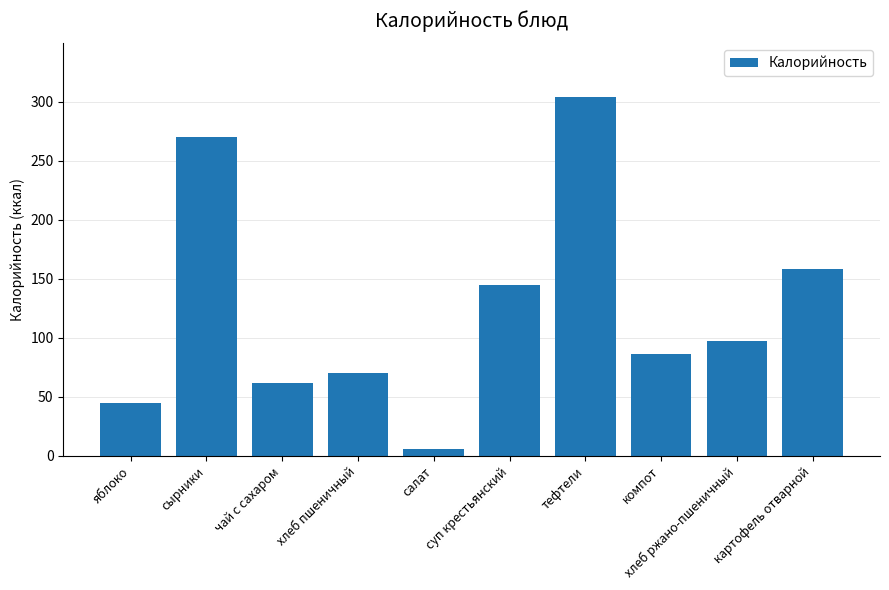

What is the change in value from хлеб пшеничный to суп крестьянский?

+75